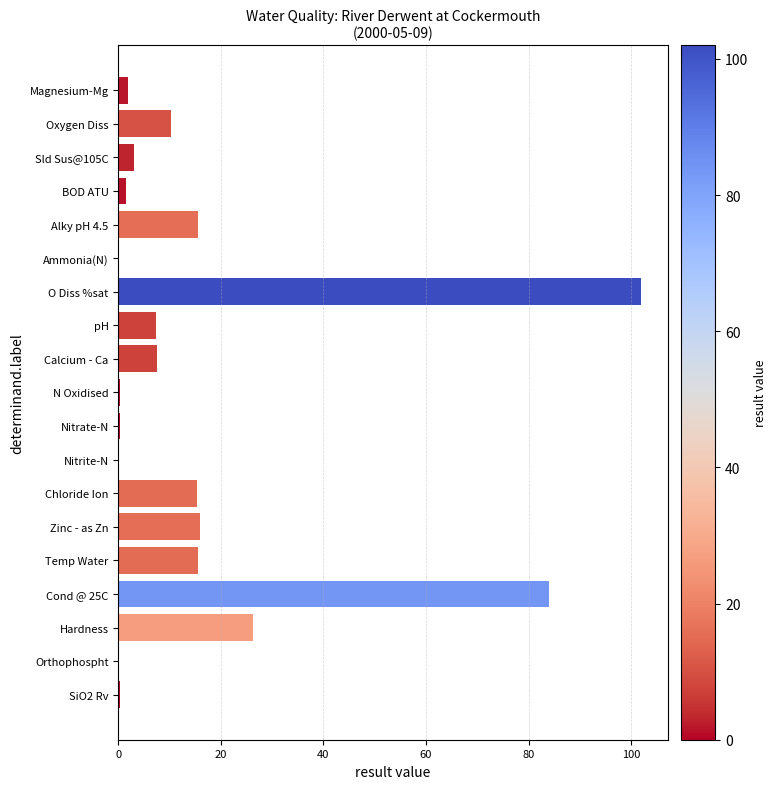

At which label is the value closest to 51?

Hardness